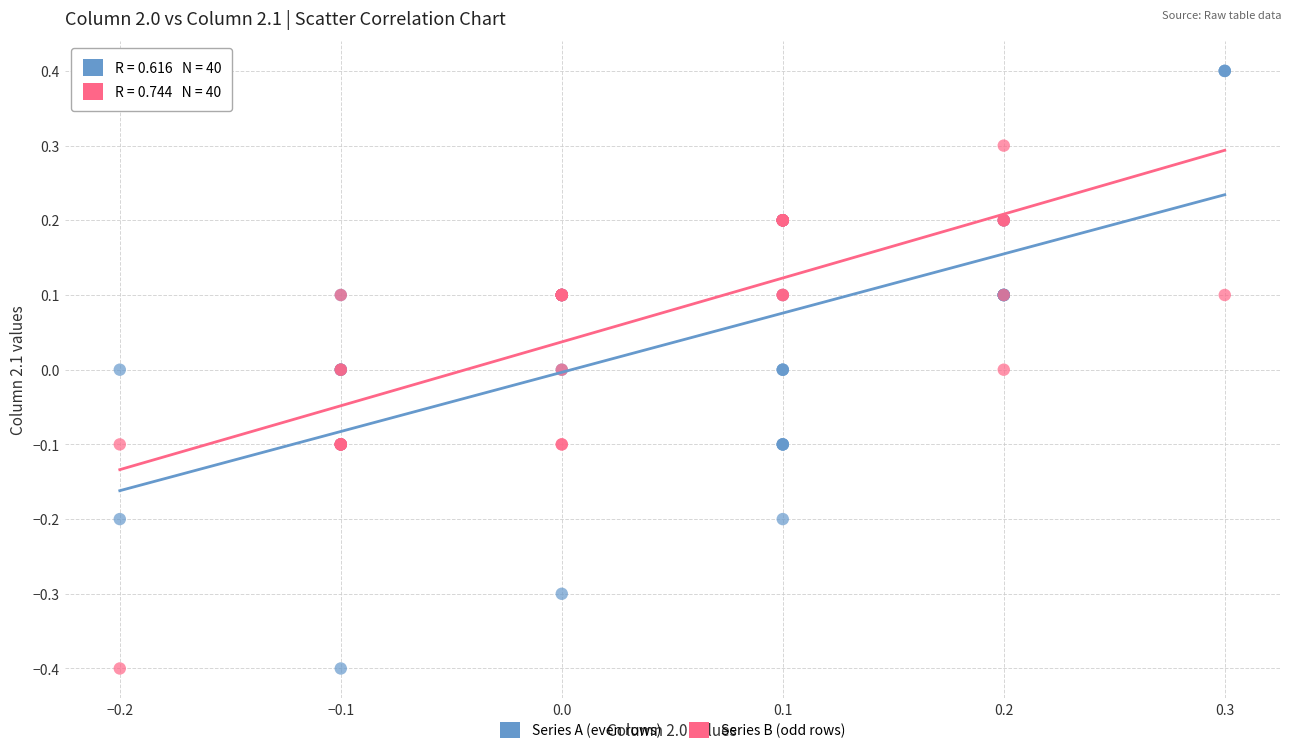

Which series has the widest spread of Y values?

Series A (even rows)